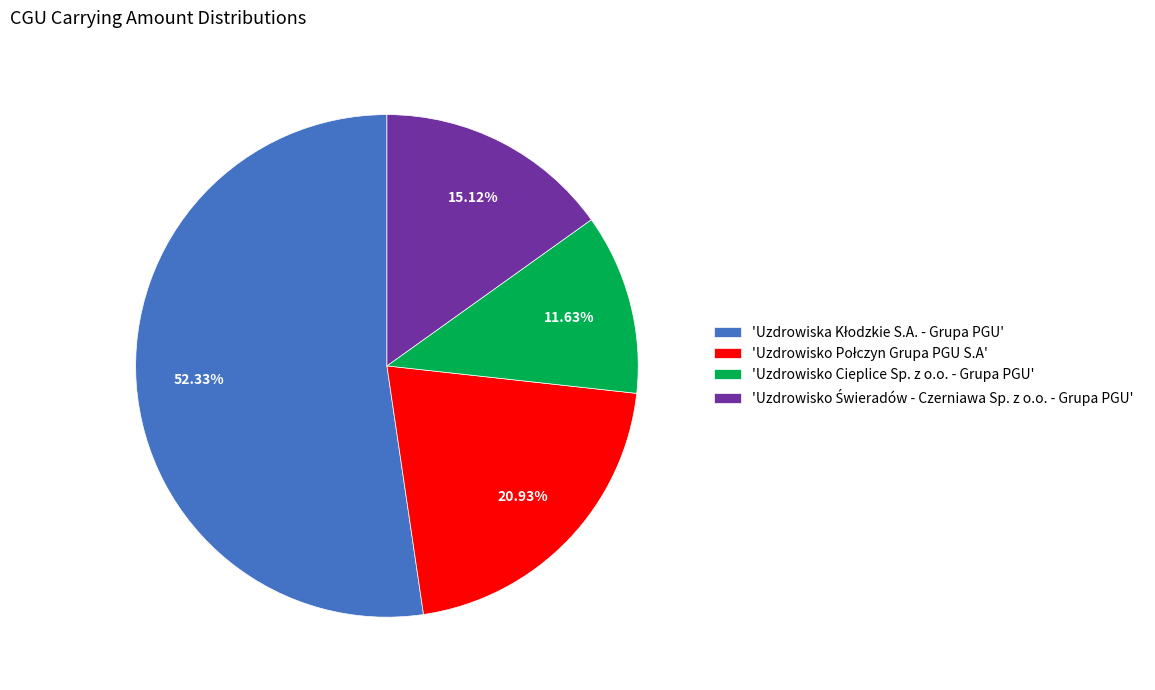

What is the smallest slice in the pie chart?

'Uzdrowisko Cieplice Sp. z o.o. - Grupa PGU'